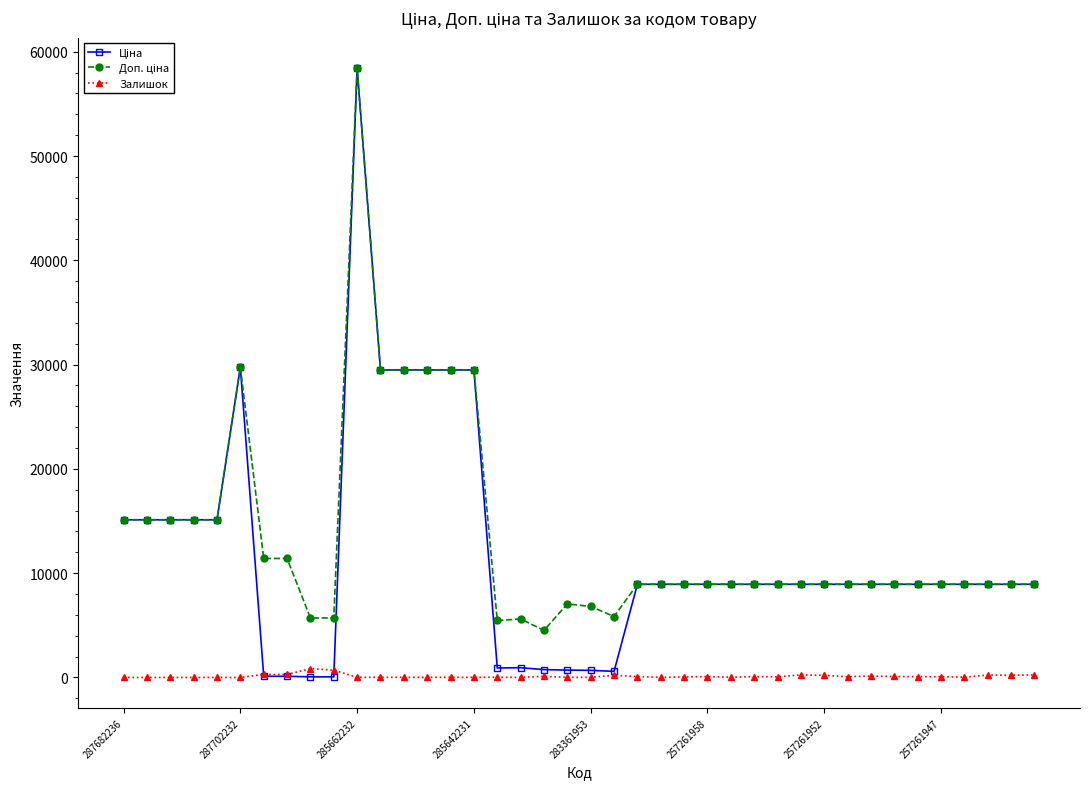

Does the chart have visible grid lines?

No